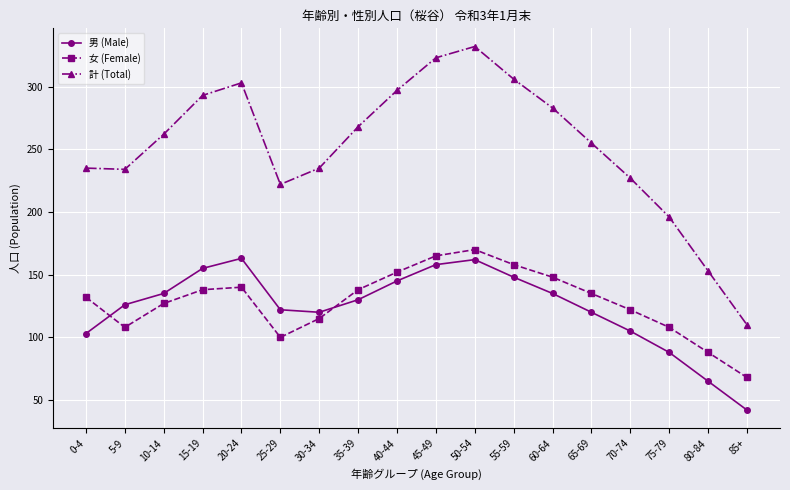

True or false: 計 (Total) and 男 (Male) intersect in this chart.

False